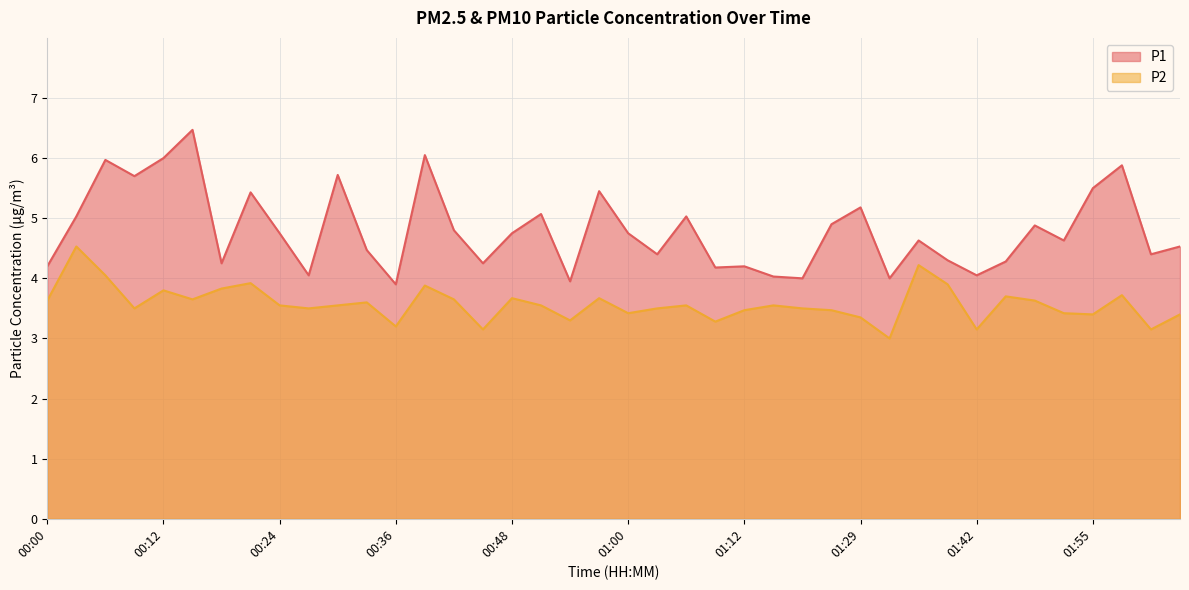

How many interior local peaks does the P1 series have?

13